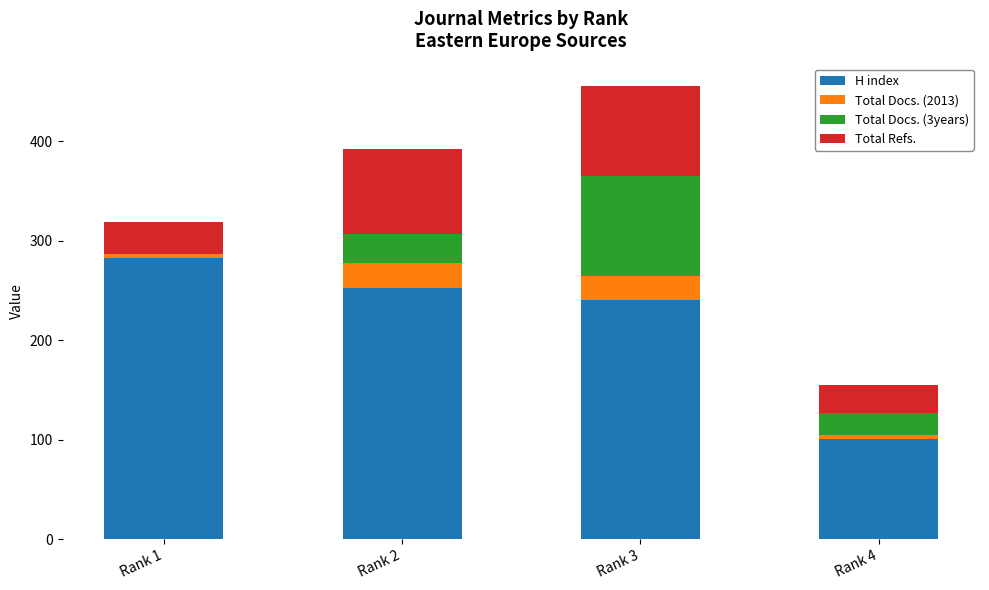

Reading left to right, what are the values for H index?

Rank 1=282	Rank 2=252	Rank 3=240	Rank 4=101